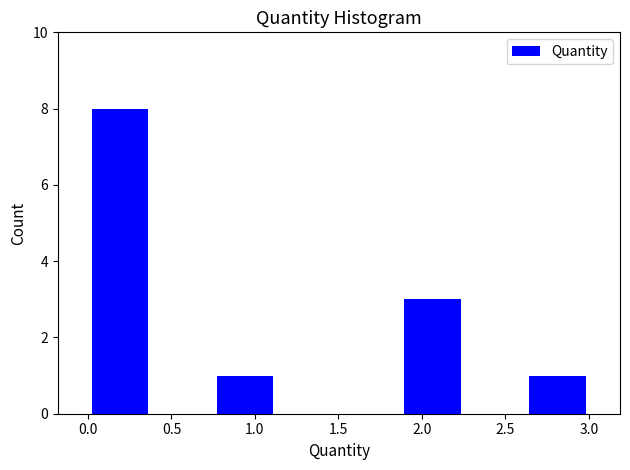

Over which range of the x-axis is the bar tallest?

0.00 to 0.40